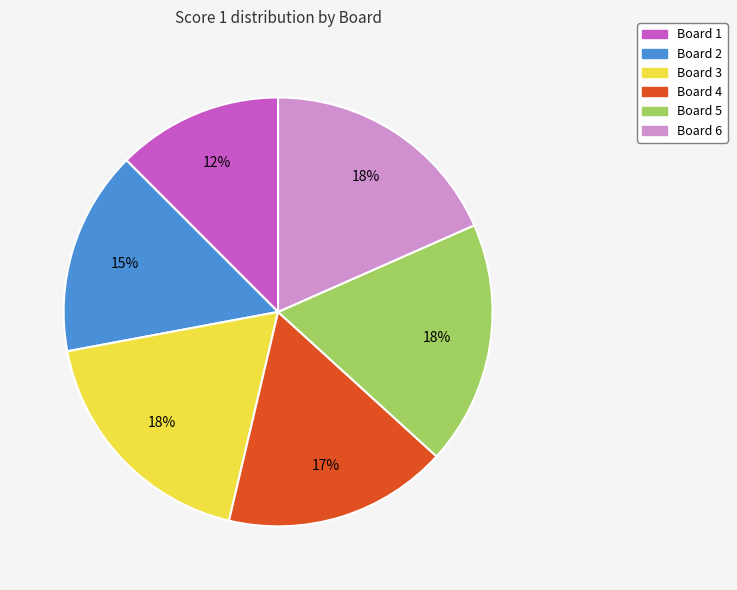

To the nearest percent, what is the average slice percentage?

17%